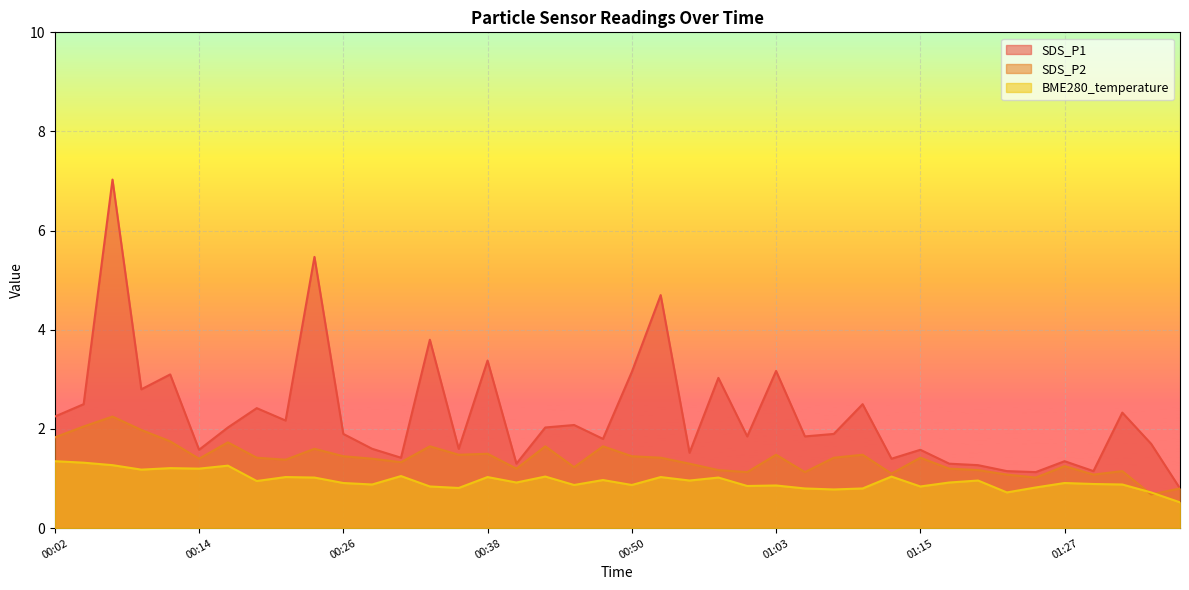

True or false: SDS_P1 and BME280_temperature intersect in this chart.

False